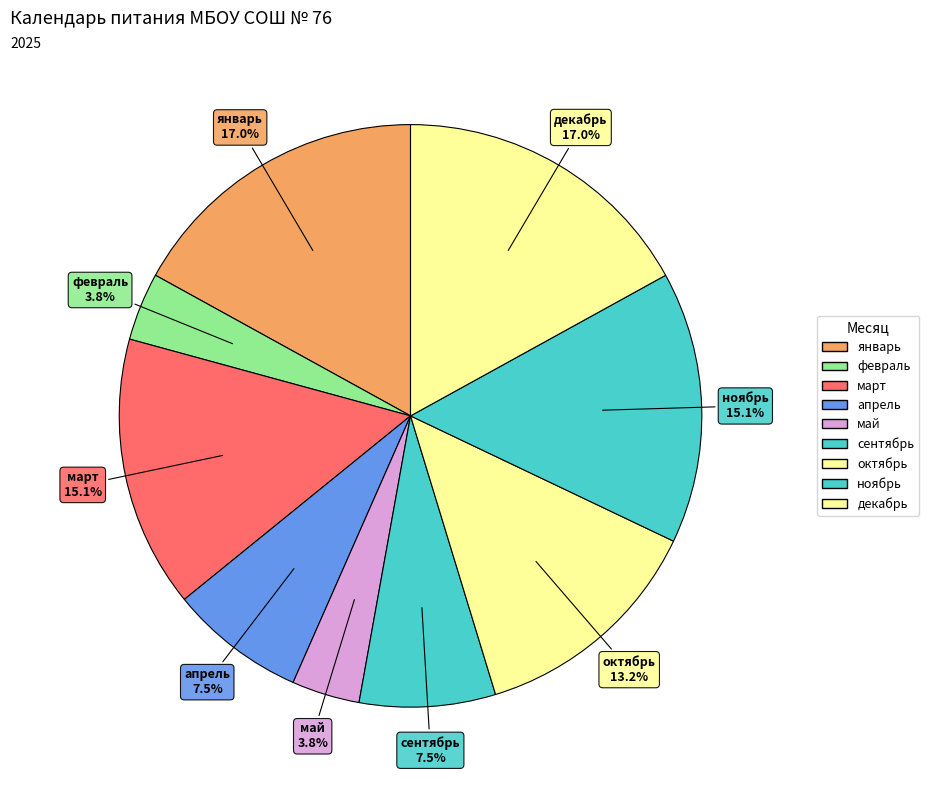

Count the number of slices in the pie.

9